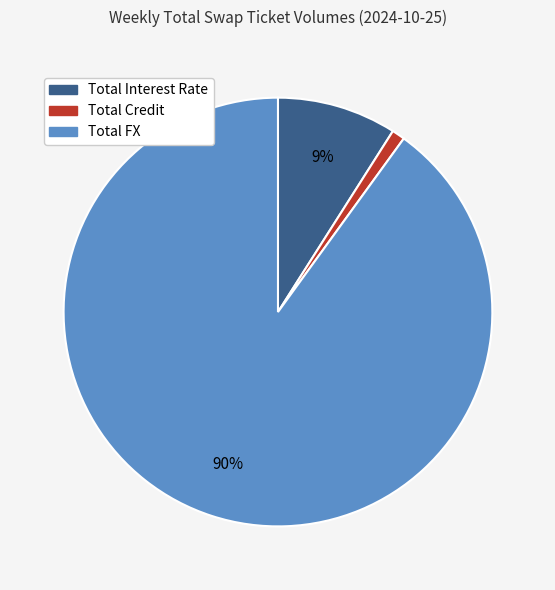

True or false: Total FX accounts for 90% of the total.

True